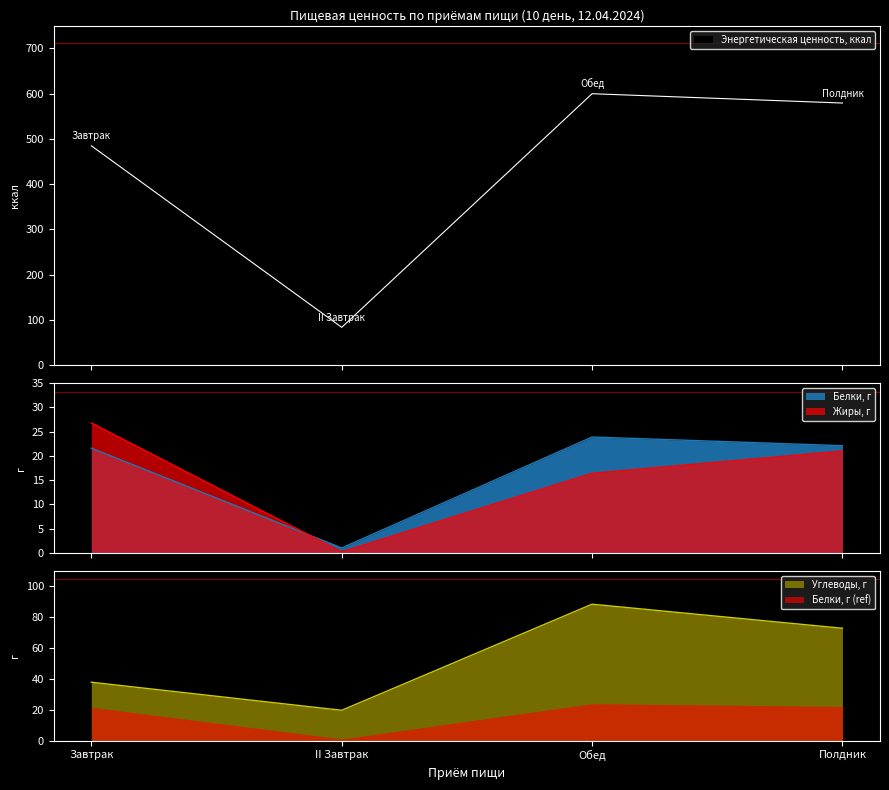

What is the sum of the Энергетическая ценность, ккал values at Обед and Полдник?

1179.2